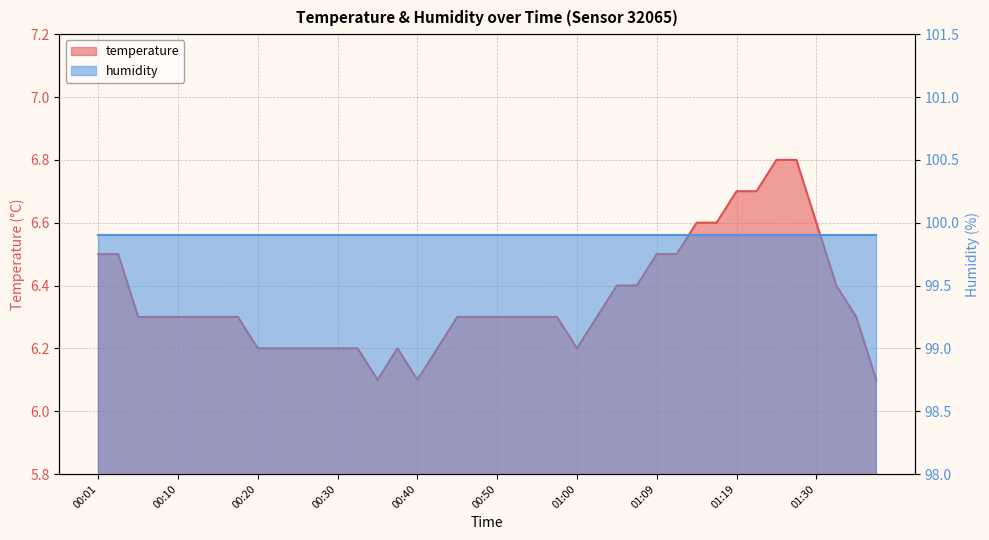

Is it true that the value at 00:33 is 6.2?

True